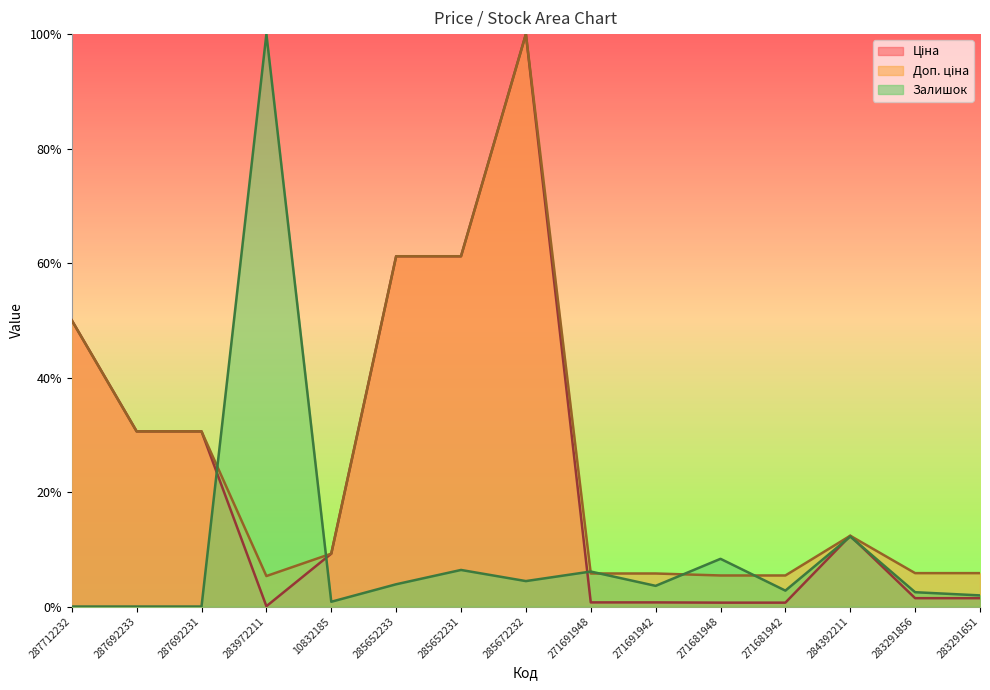

Count the number of data series in this chart.

3